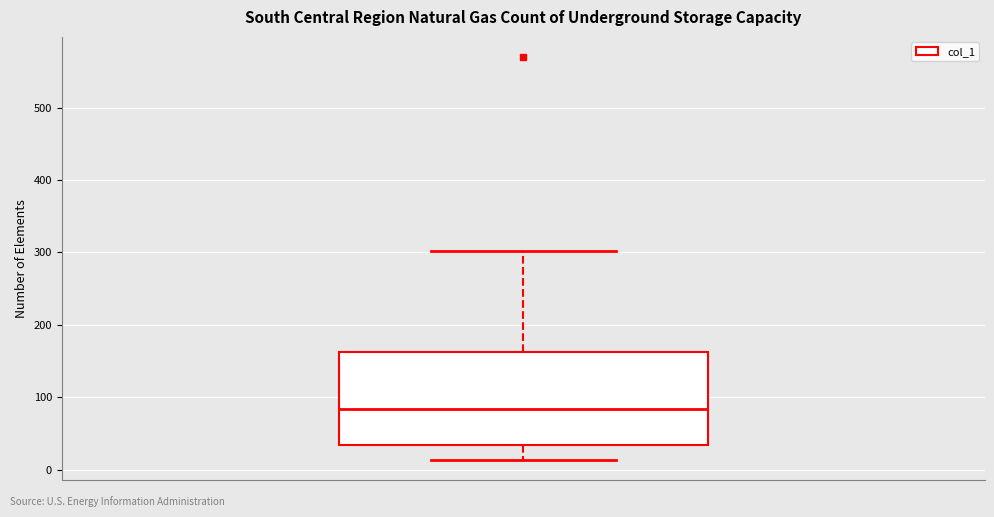

Read this box plot against the y-axis: the position of the median line, the range covered by the box, and the ends of both whiskers. The values are not printed on the chart, so give them approximately, as read against the axis.

median 80, box 30 to 160, whiskers 10 to 300